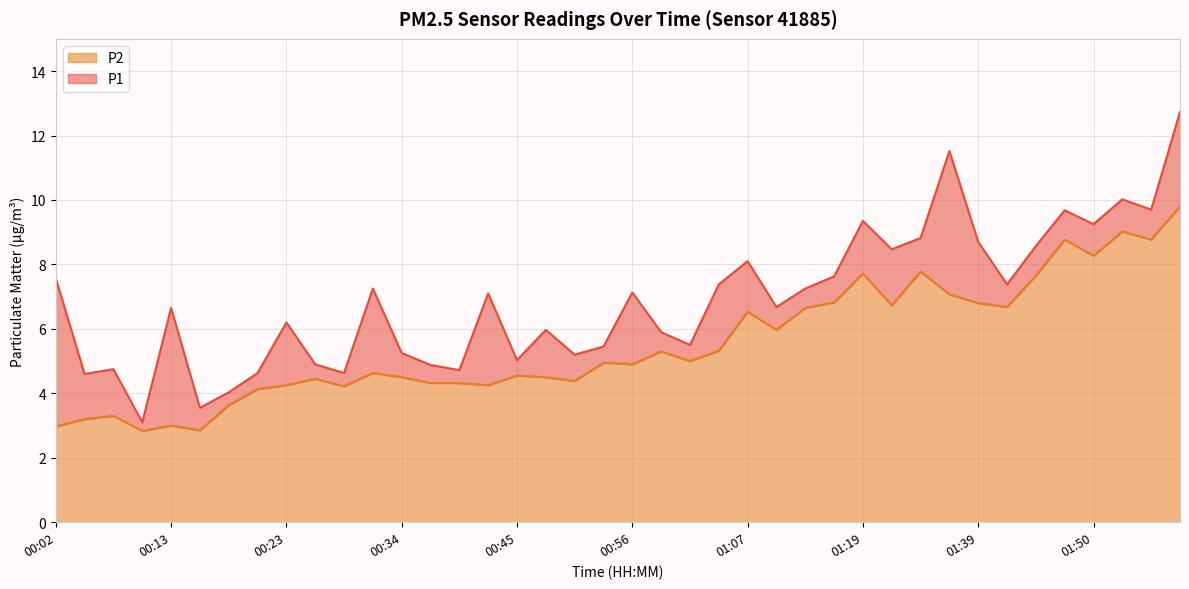

At which category is the sum across all series the highest?

01:59